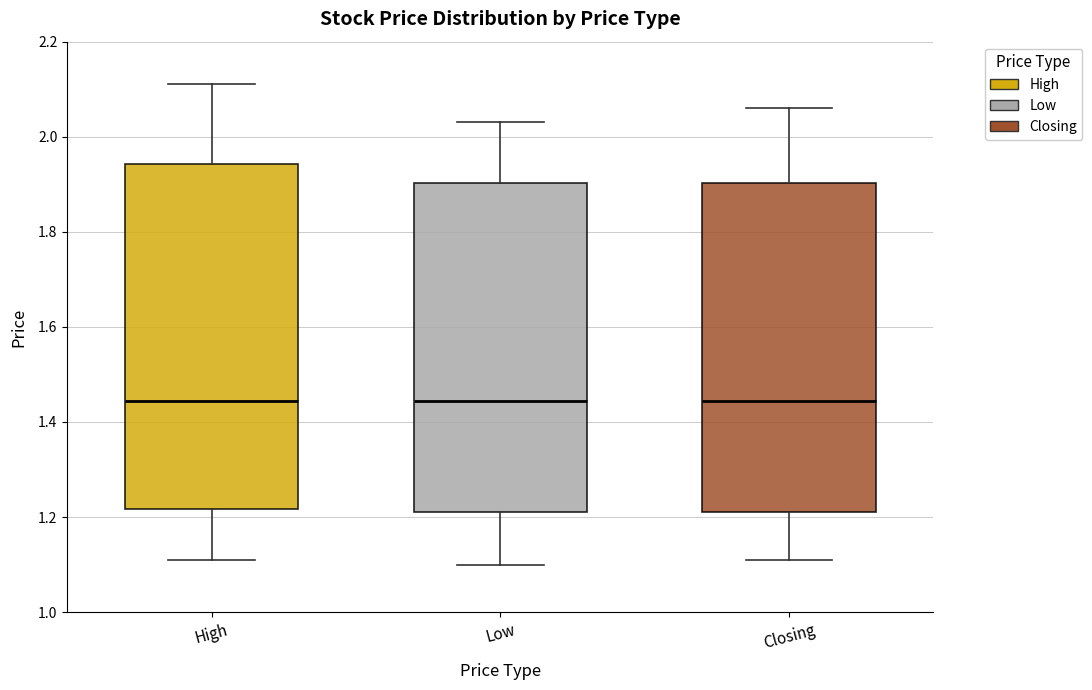

Comparing the boxes themselves (not the whiskers), which one is the tallest?

High